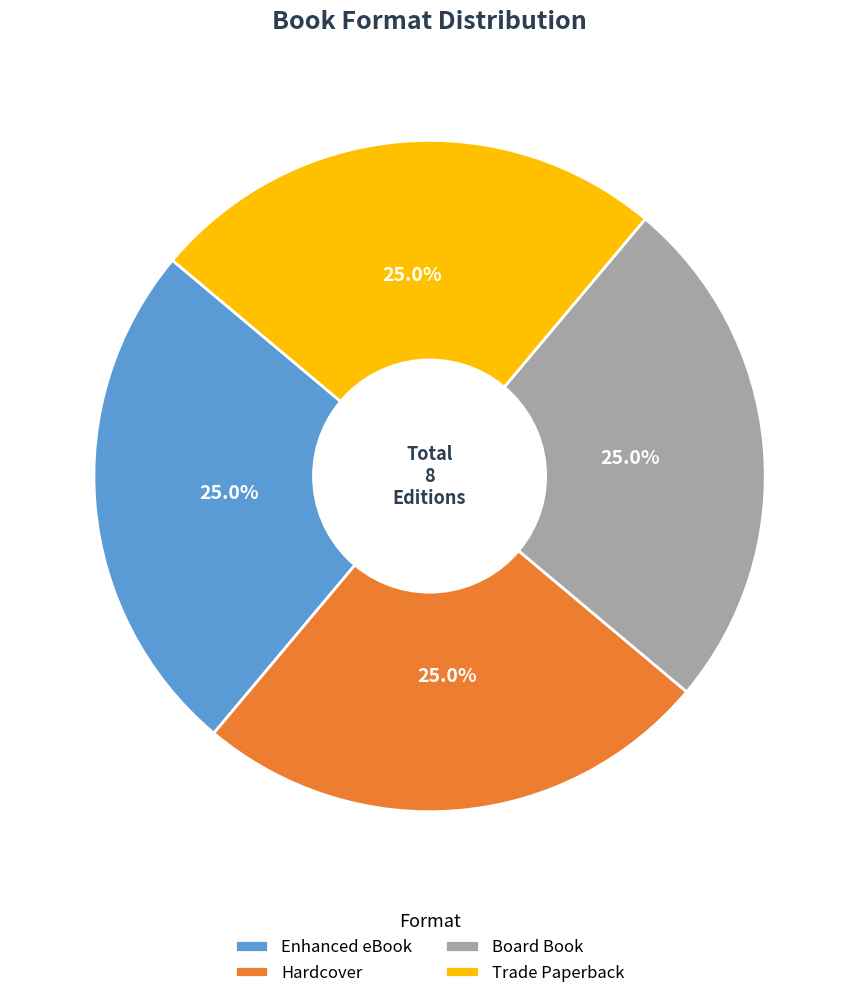

Is there a majority slice in this chart?

No